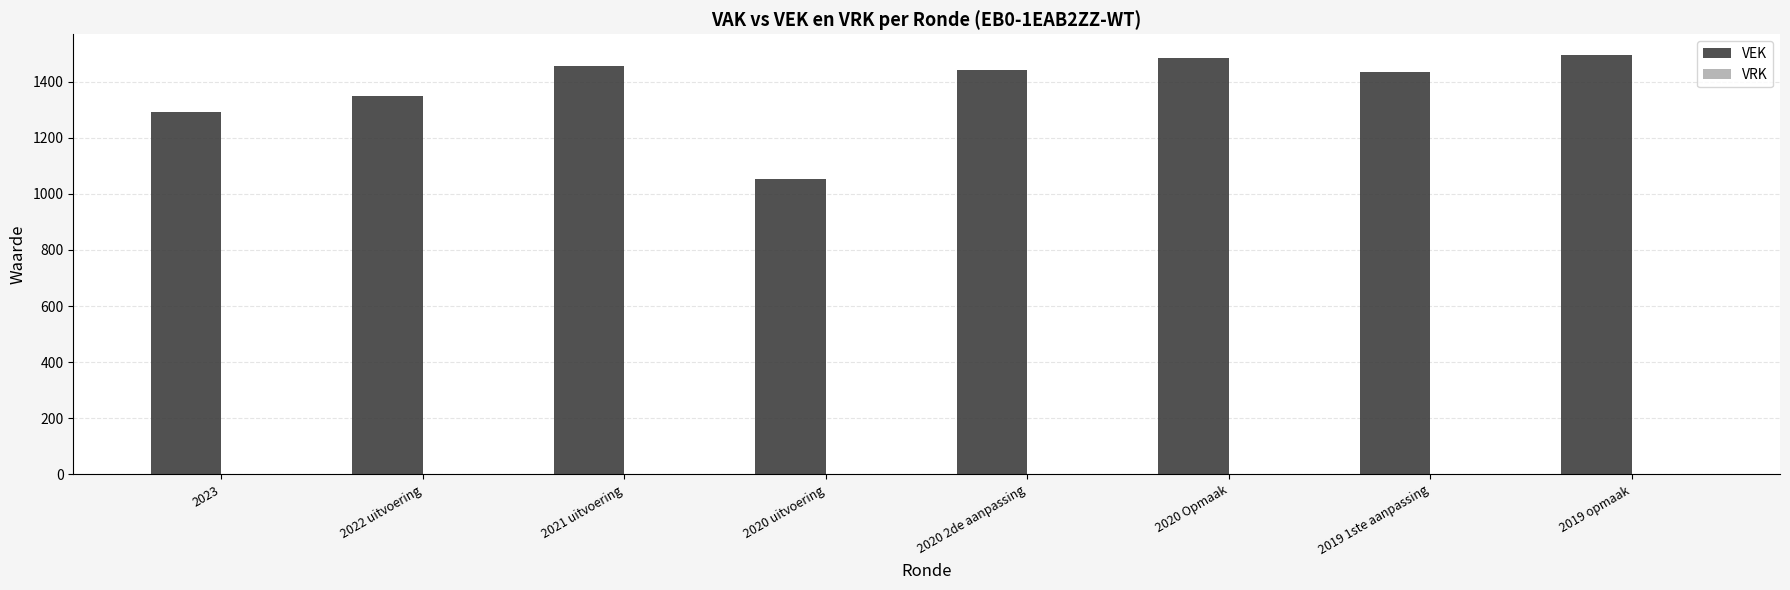

What is the label of the 6th bar from the left?

2020 Opmaak